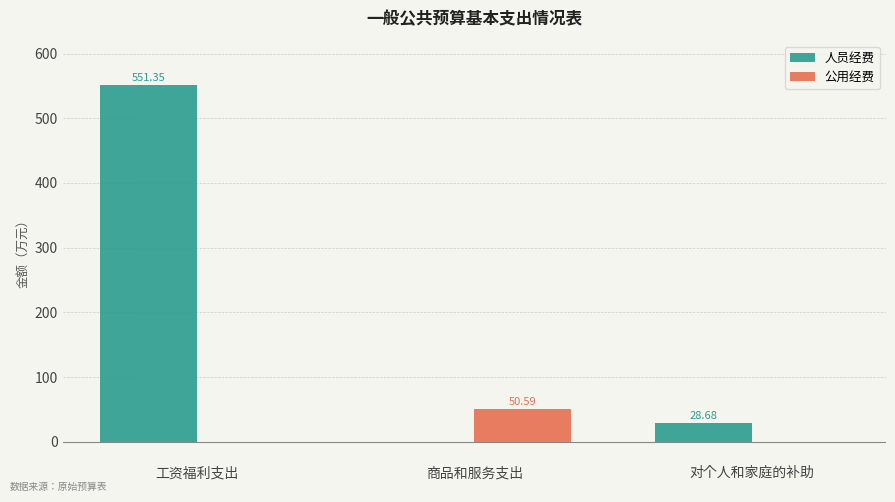

Which series has the largest total across all categories?

人员经费